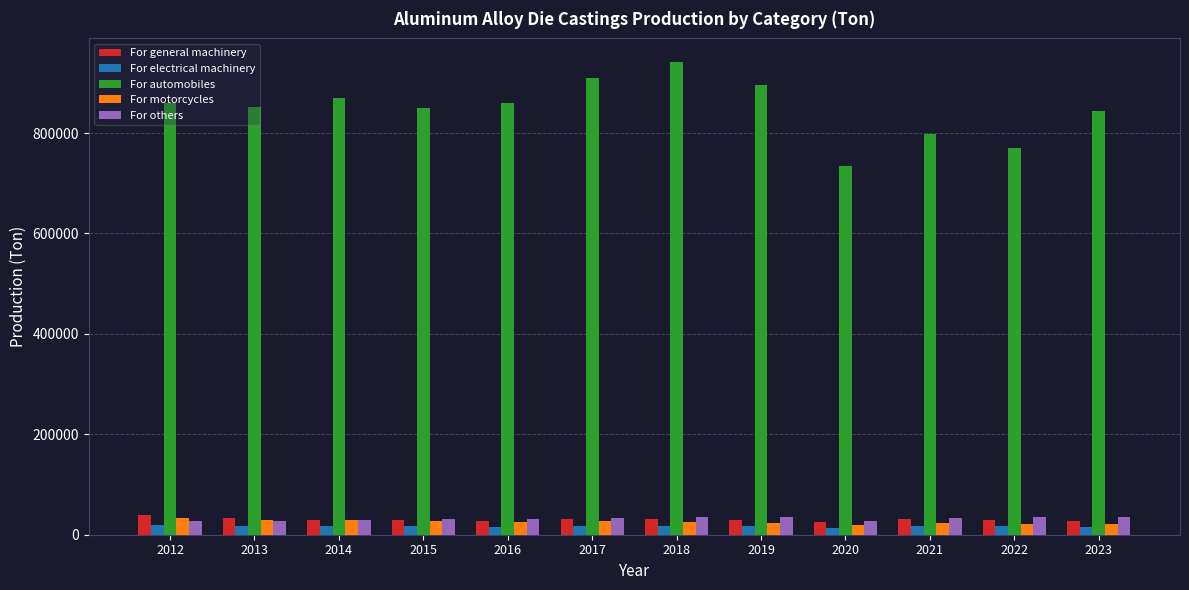

At how many categories does at least one series exceed 317140?

12